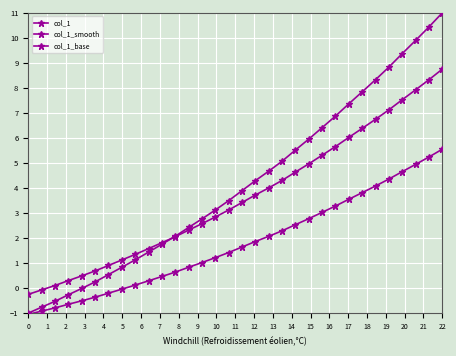

How many categories are shown in the chart?

32